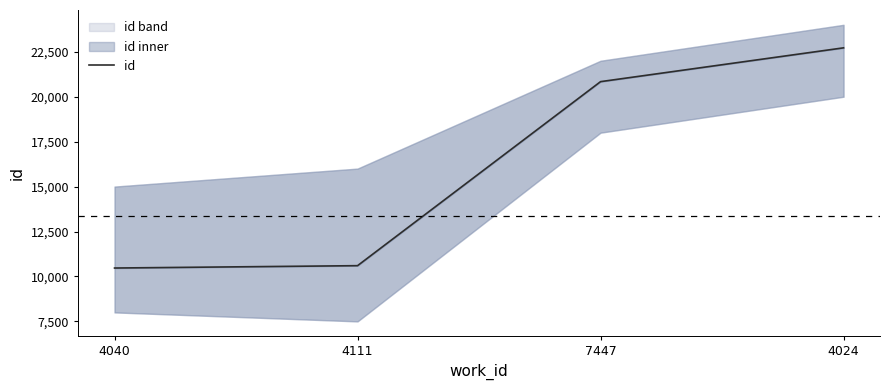

Reading right to left, extract all data points from this chart.

22720	20839	10600	10469